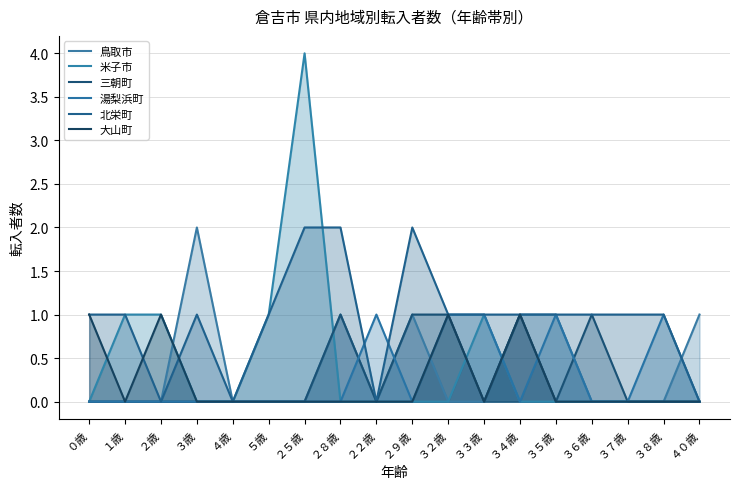

Is the value of 米子市 at ３３歳 greater than the value of 大山町 at ２９歳?

Yes